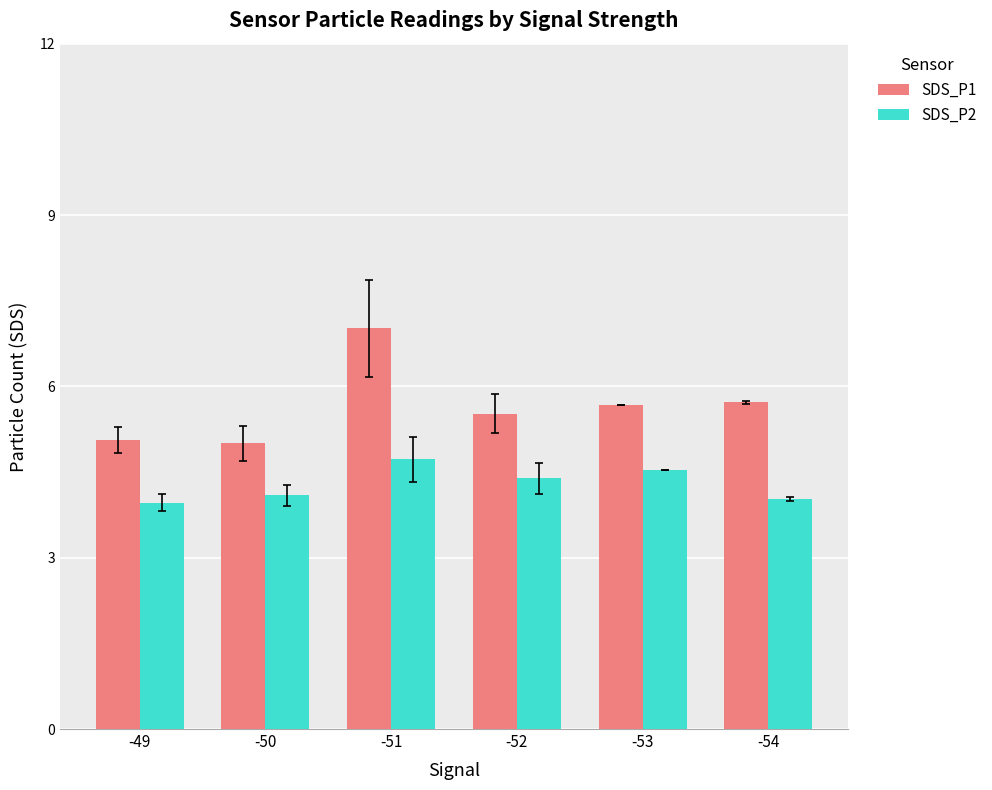

Reading right to left, what are all the values shown in this chart?

SDS_P1: -54=5.7	-53=5.7	-52=5.5	-51=7.0	-50=5.0	-49=5.1
SDS_P2: -54=4.0	-53=4.5	-52=4.4	-51=4.7	-50=4.1	-49=4.0